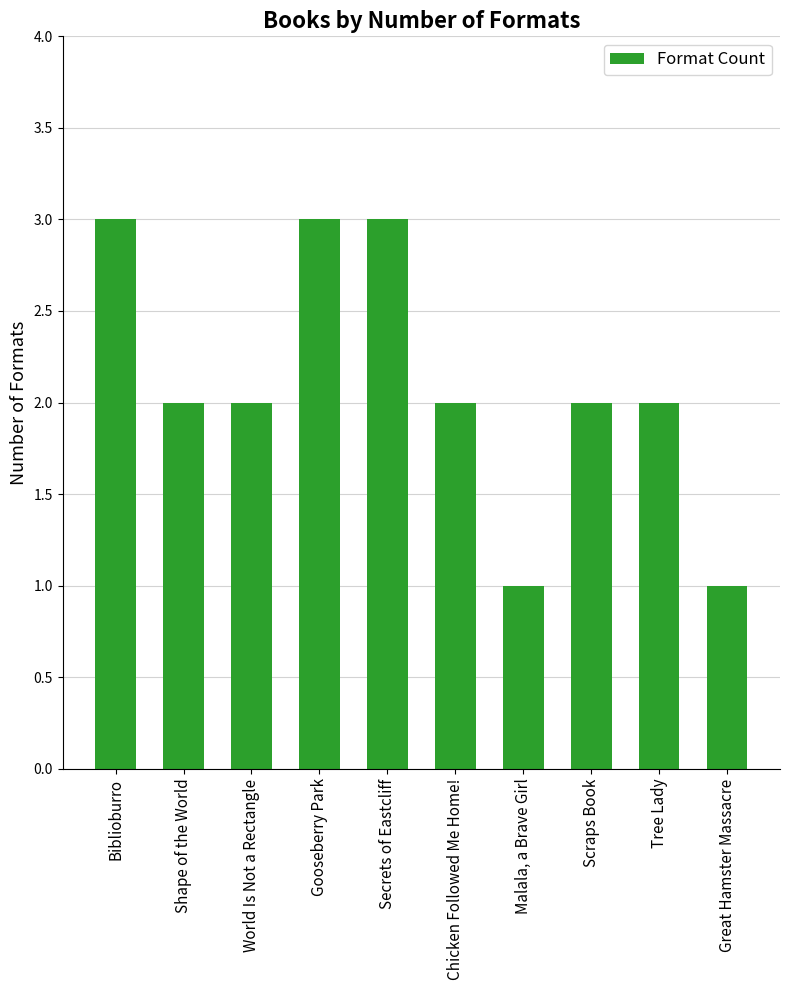

Between Biblioburro and Chicken Followed Me Home!, which is larger?

Biblioburro